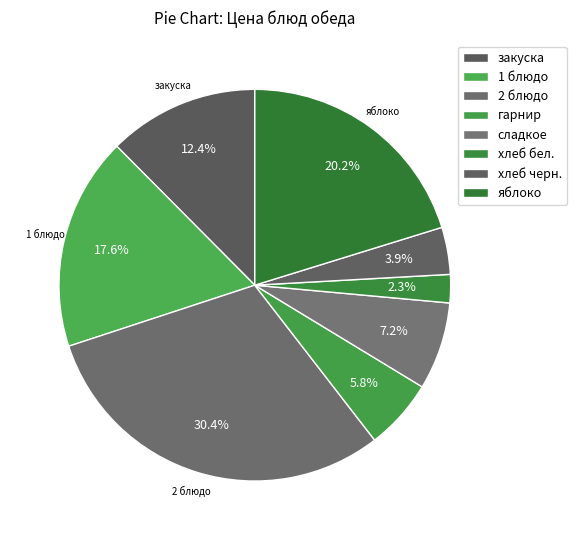

To the nearest percent, what percentage of the pie is закуска?

12%